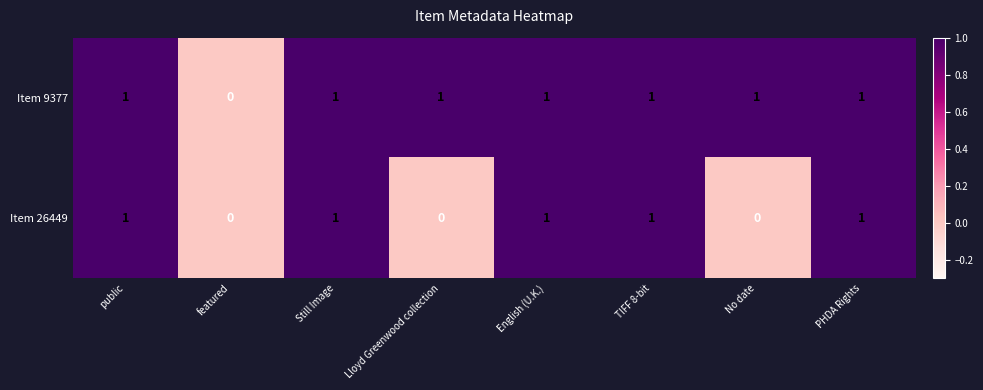

Count the Item 26449 values in the range 0 to 1.

8